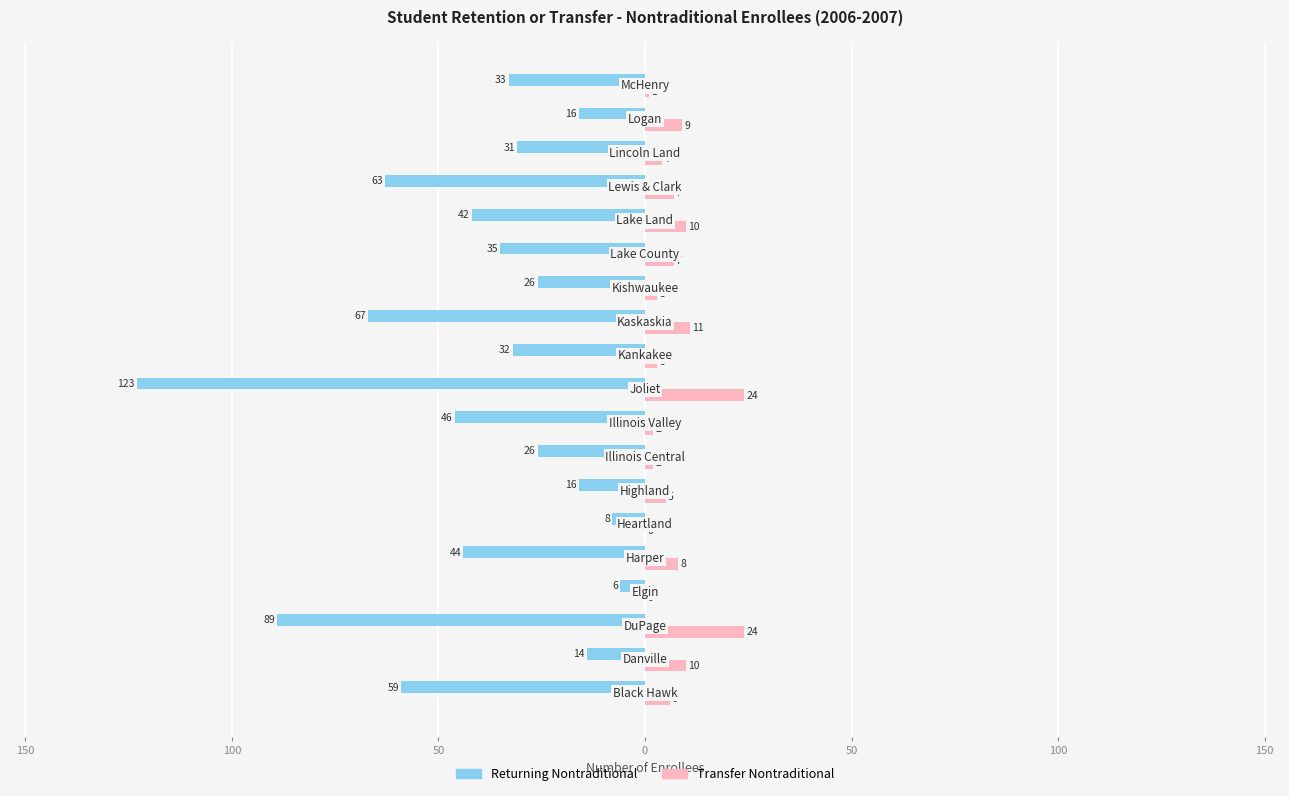

Which series has the widest spread of values?

Returning Nontraditional